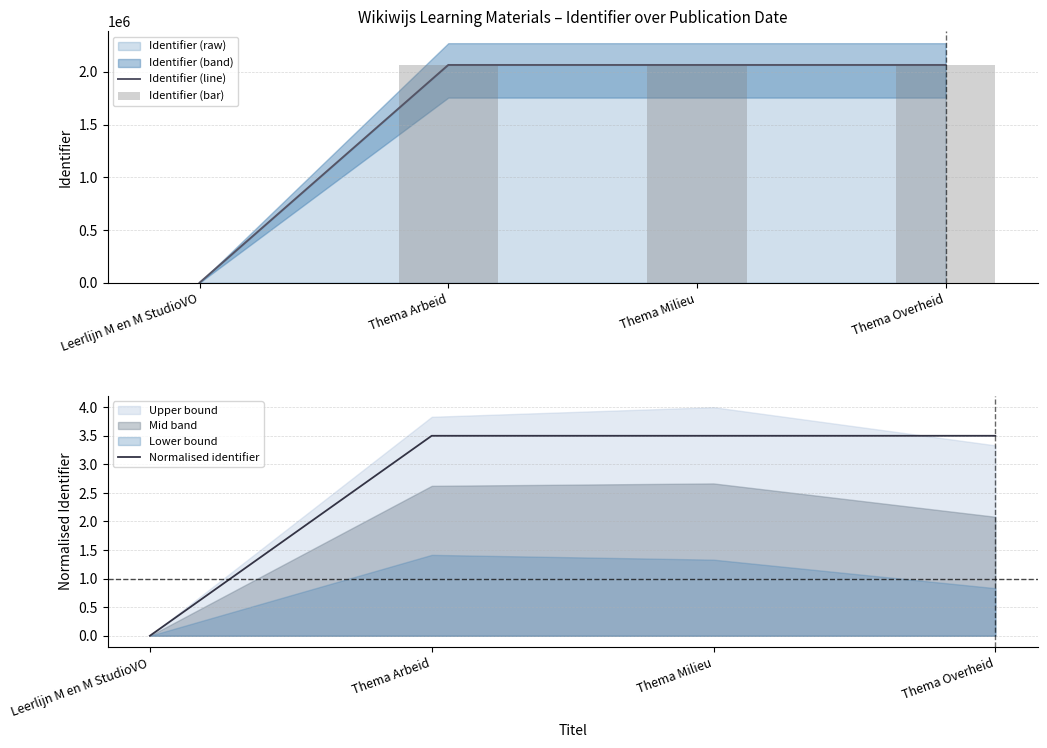

The Identifier (bar) series shows 0.0 at Leerlijn M en M StudioVO. True or false?

True